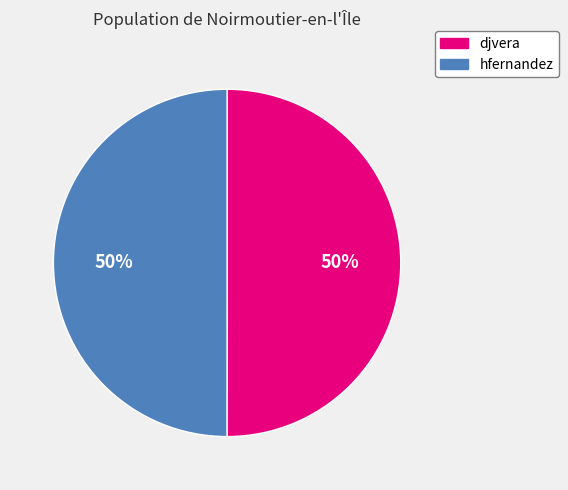

Is it true that hfernandez is 50% of the pie?

True